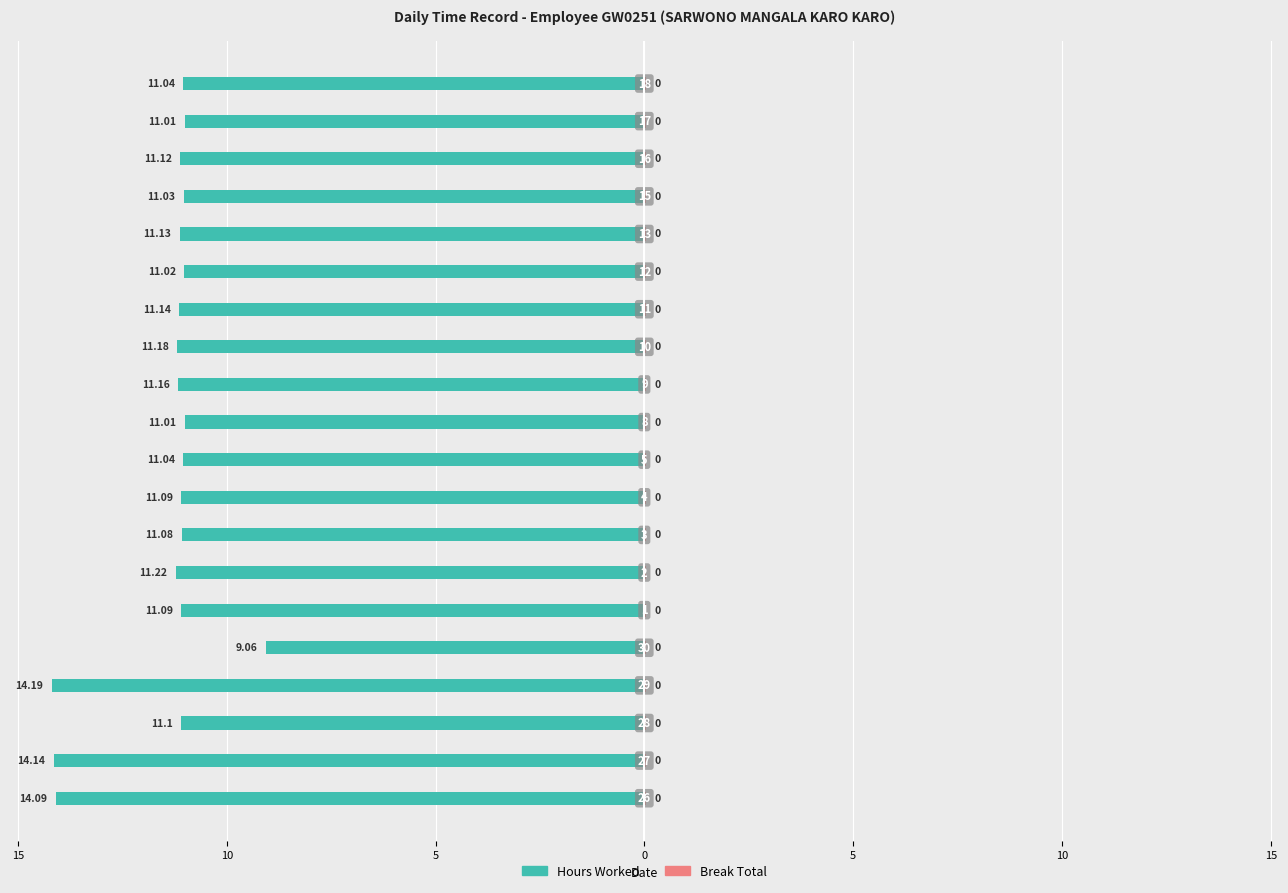

What is the sum of the Hours Worked values at 5 and 0?

-20.1